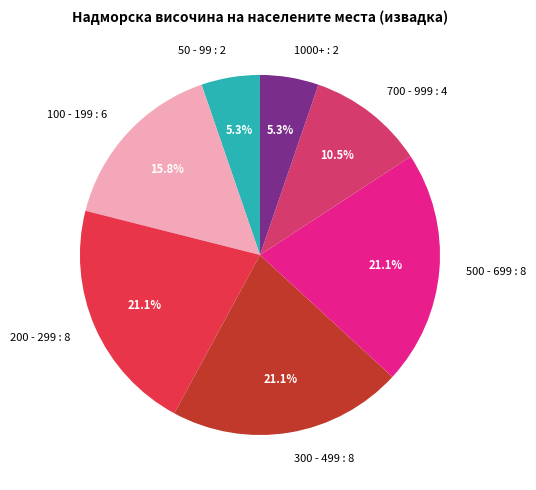

What is the ratio of the value at 200 - 299 : 8 to the value at 100 - 199 : 6?

1.3